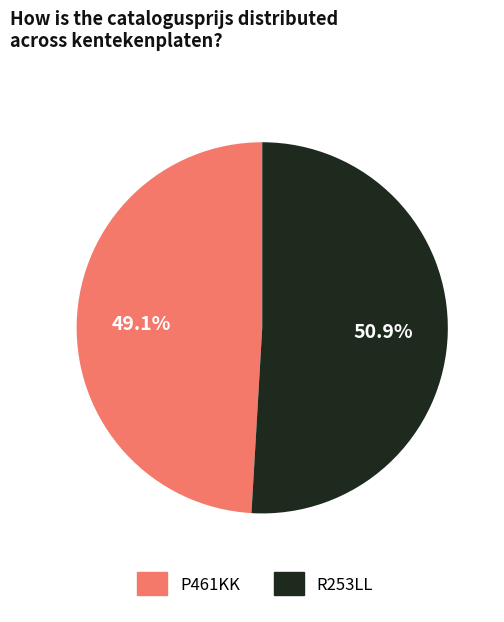

What is the ratio of the value at R253LL to the value at P461KK?

1.0